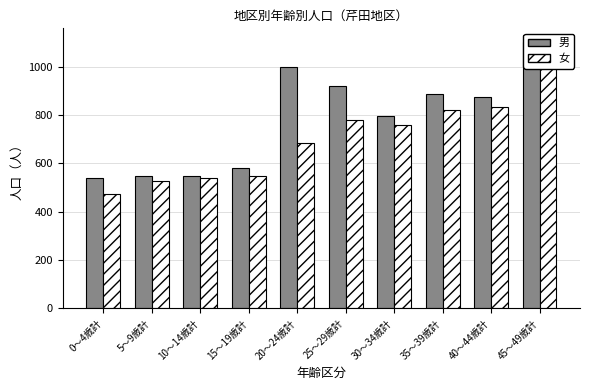

What is the difference between the second highest and minimum values in the 女 series?

360